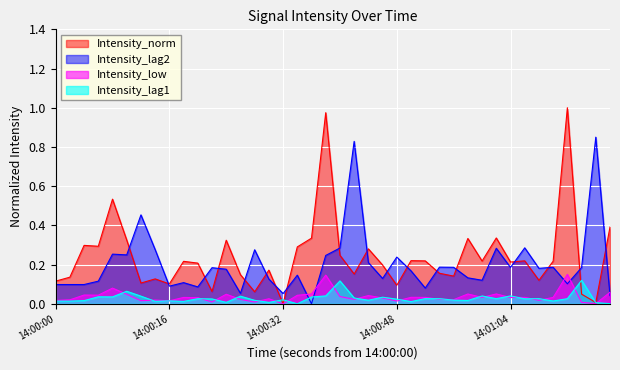

Which series has the widest spread of values?

Intensity_norm